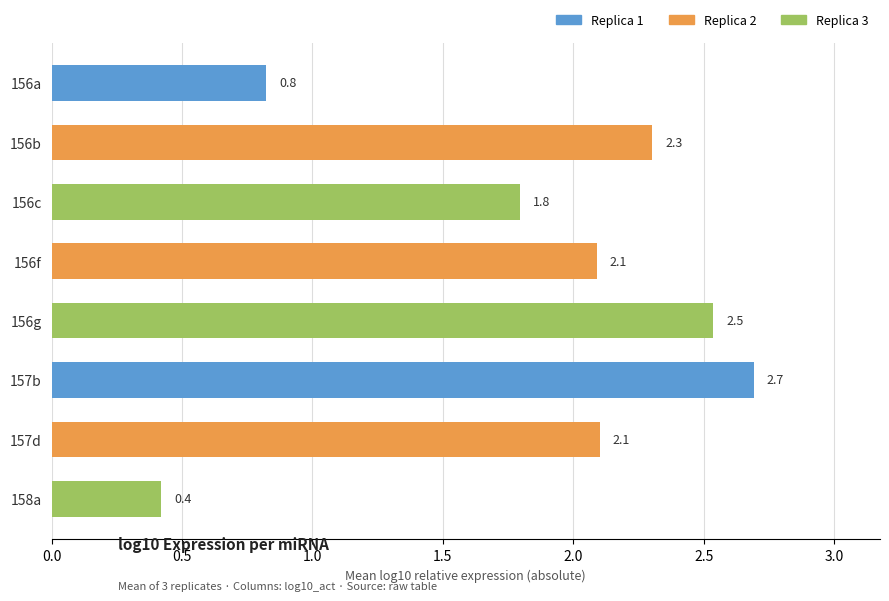

Is it true that the value at 156b is 3.6?

False